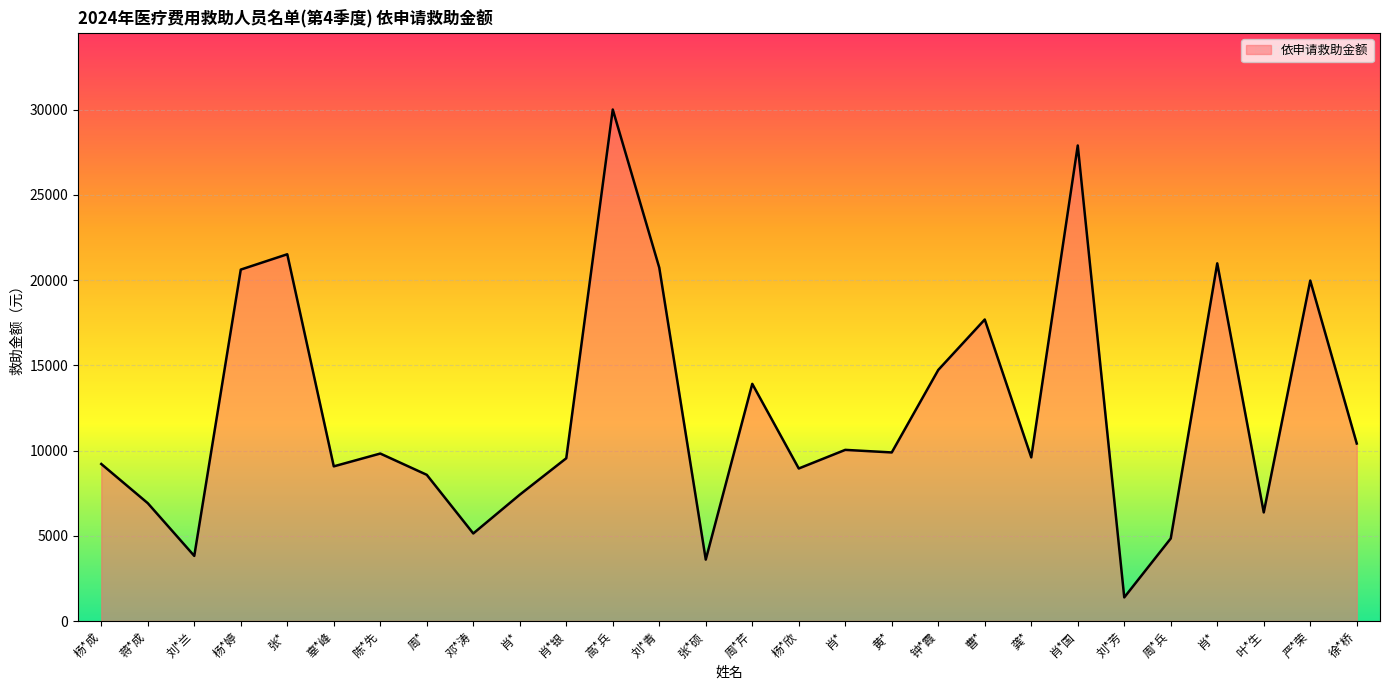

Is it true that the value at 蒋*成 is 10335.9?

False